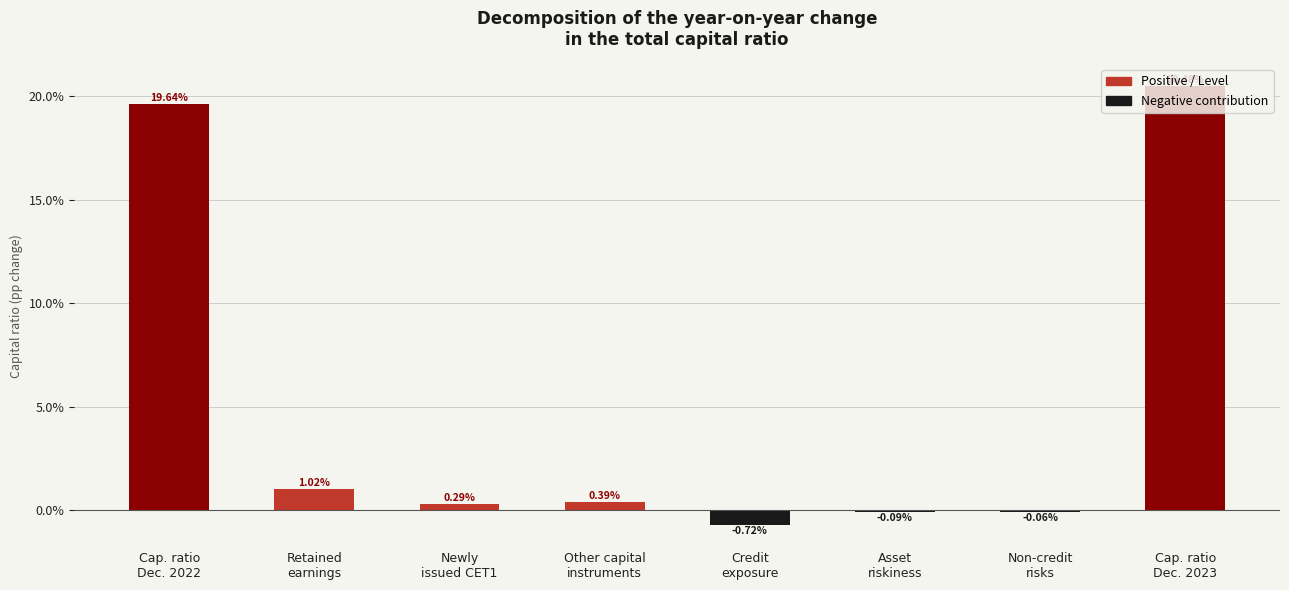

What is the label of the 1st bar from the left?

Cap. ratio
Dec. 2022